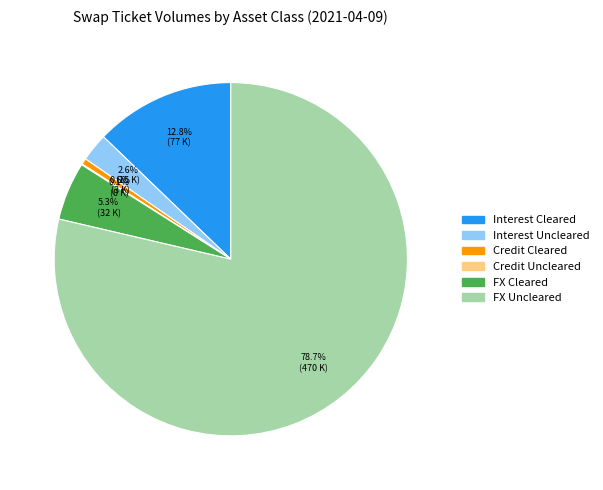

Is there any slice that represents more than half of the pie?

Yes